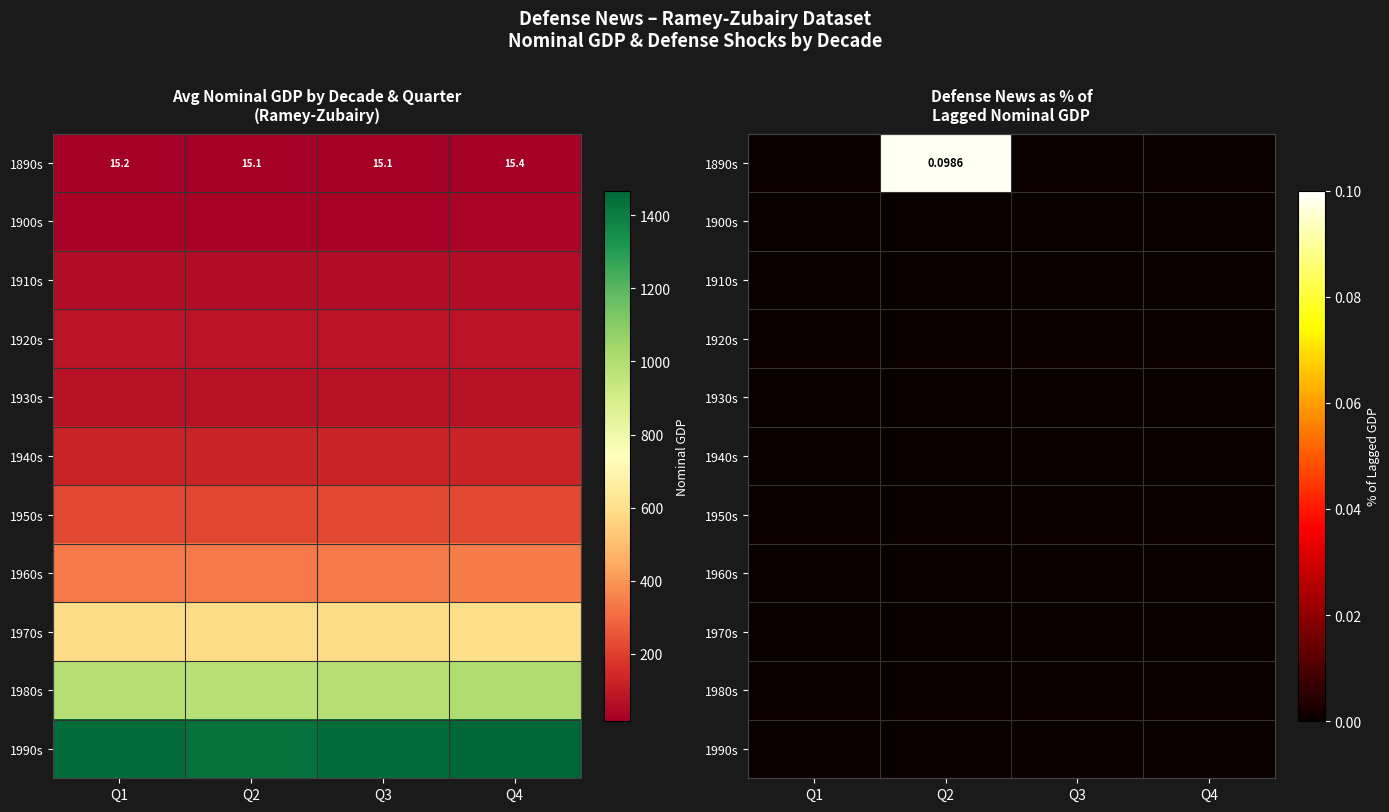

The 1890s series shows 0.1 at Q2. True or false?

True